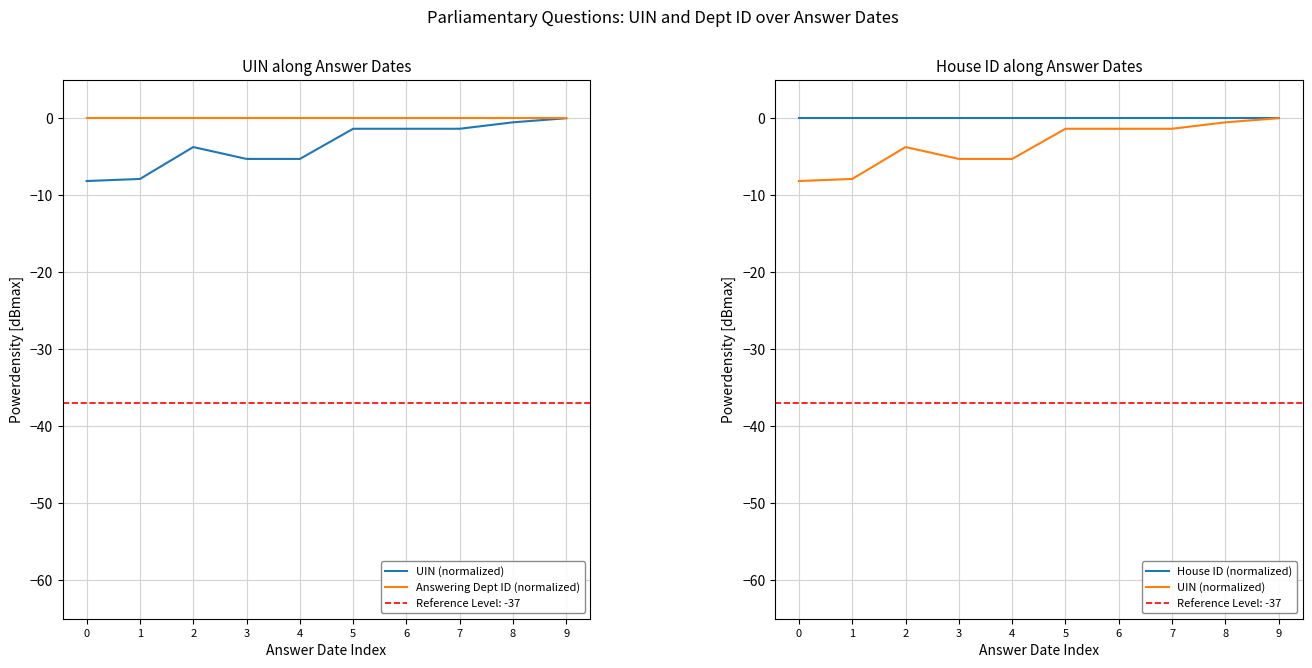

What is the value of the UIN (normalized) point at the 3rd from the left?

-3.7